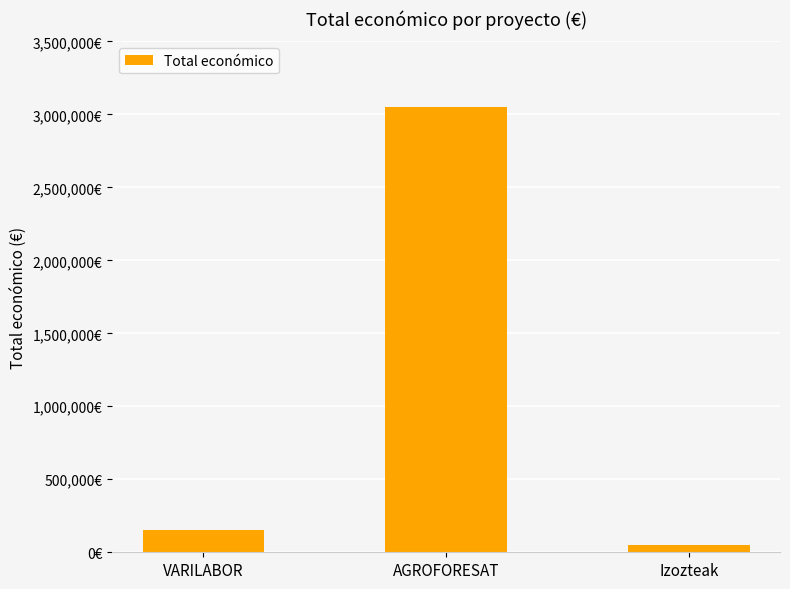

List the labels in order of value, smallest first.

Izozteak, VARILABOR, AGROFORESAT